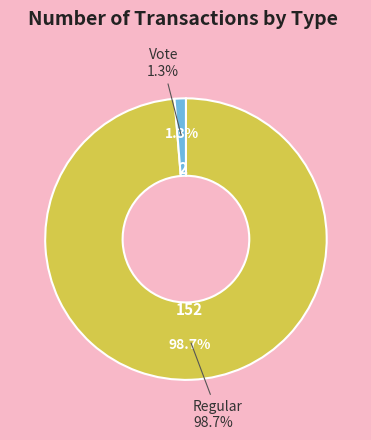

Between Regular and Vote, which is larger?

Regular